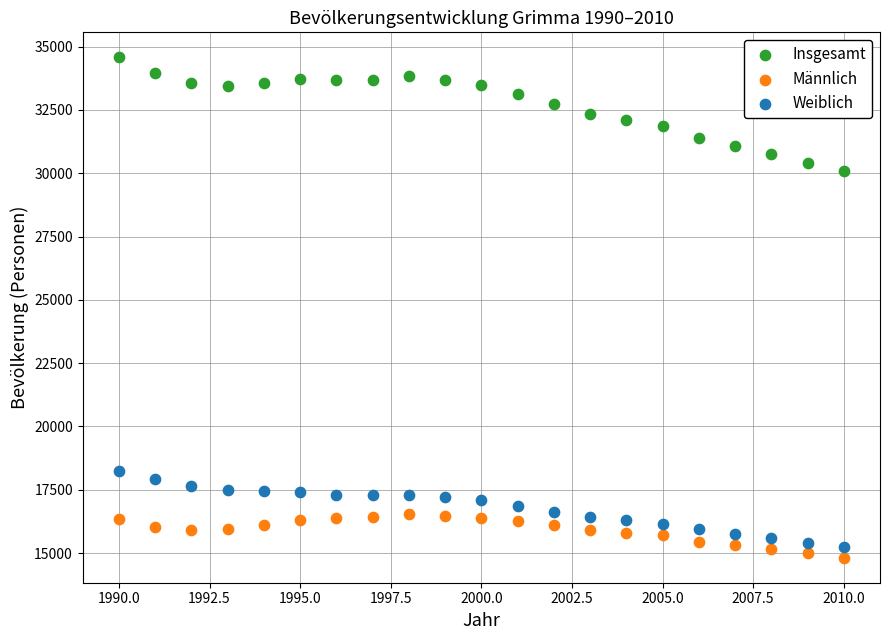

Which series contains the highest Y value?

Insgesamt